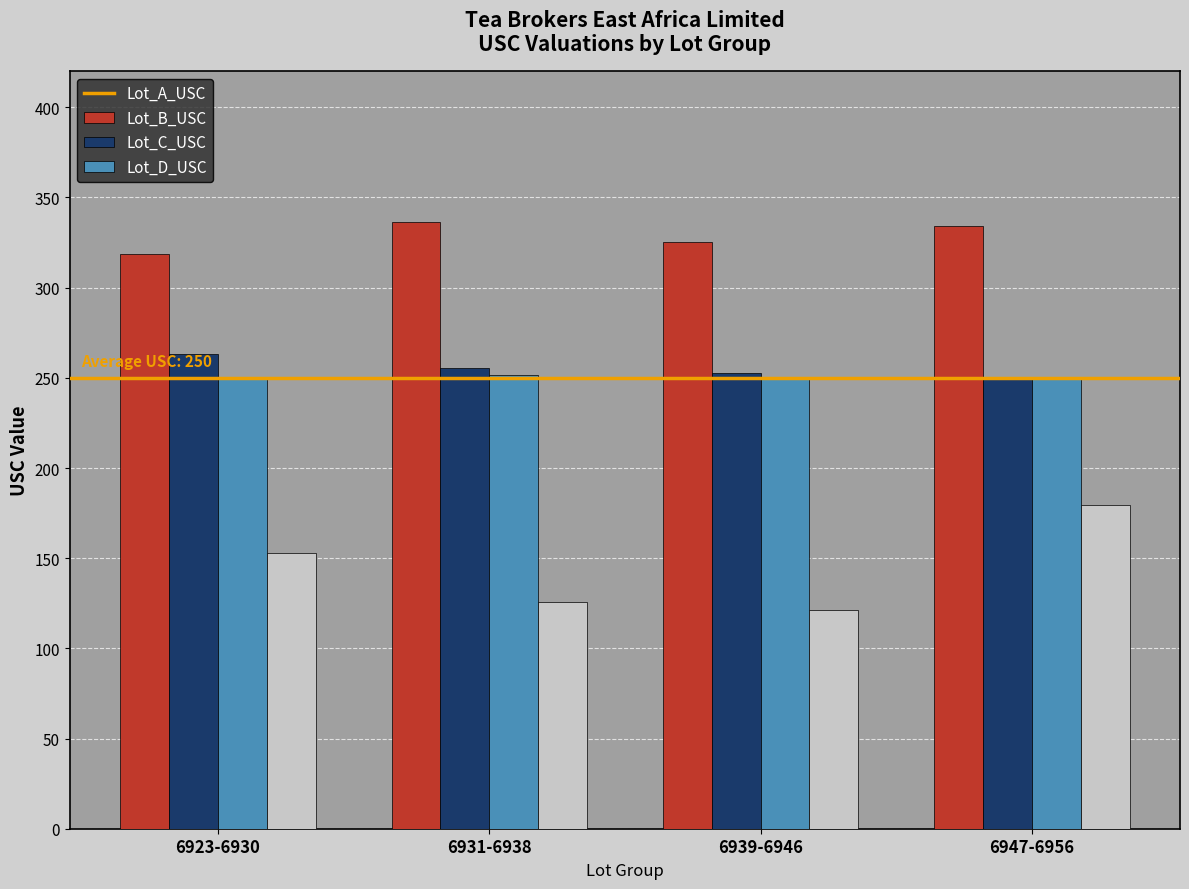

What is the difference between the highest and lowest values at 6923-6930?

165.5